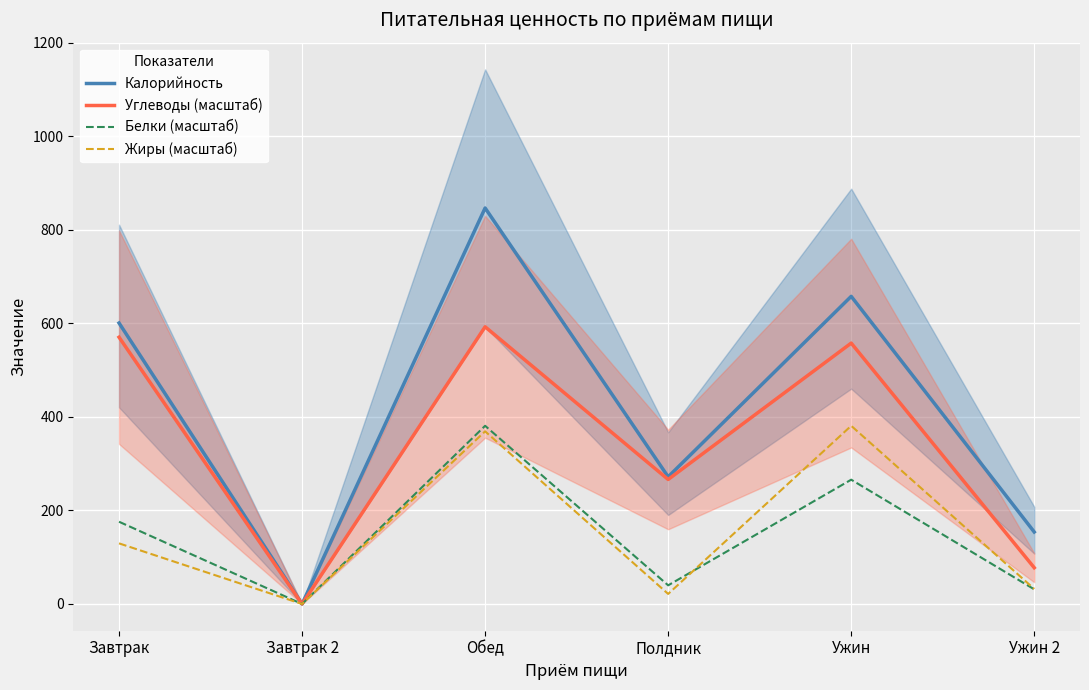

Where do Белки (масштаб) and Жиры (масштаб) first cross each other?

Полдник and Ужин